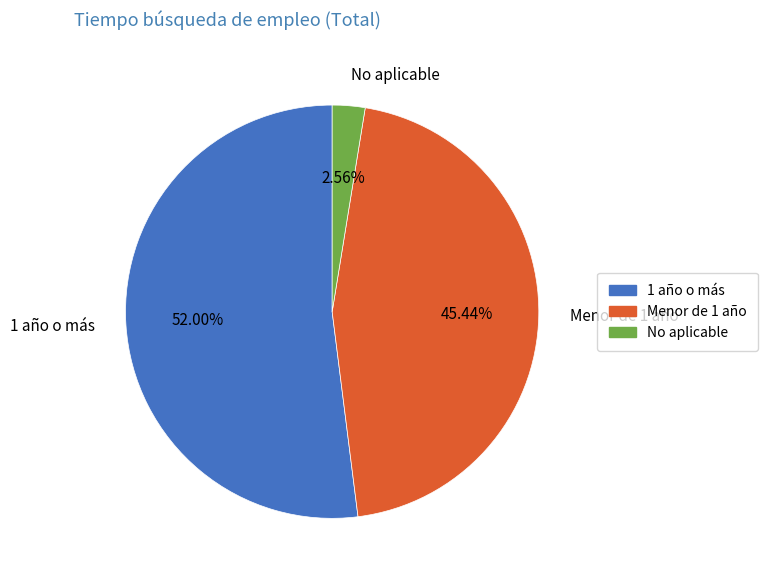

Is it true that 1 año o más is 37% of the pie?

False